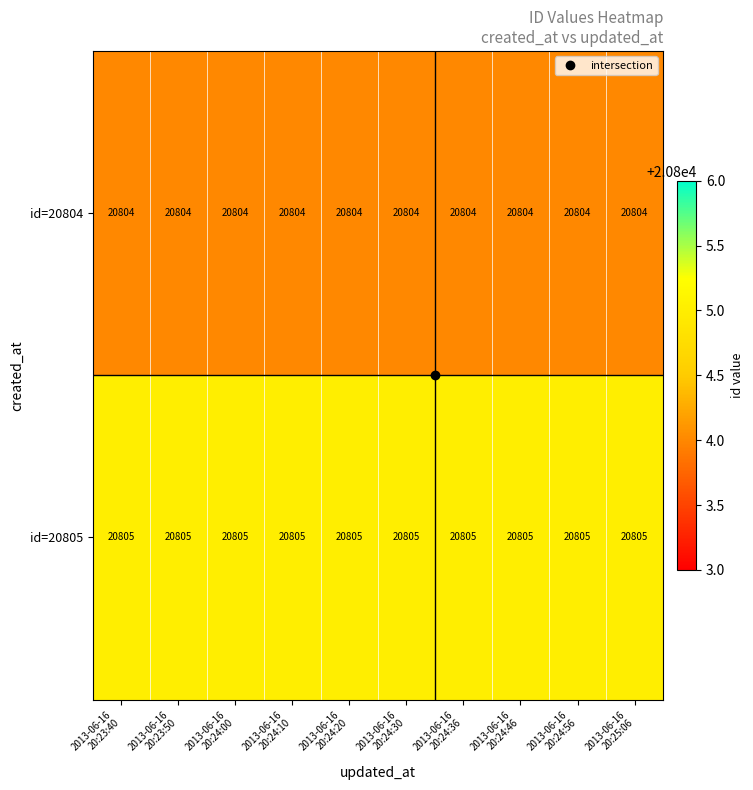

What is the lowest value of the id=20804 series?

20804